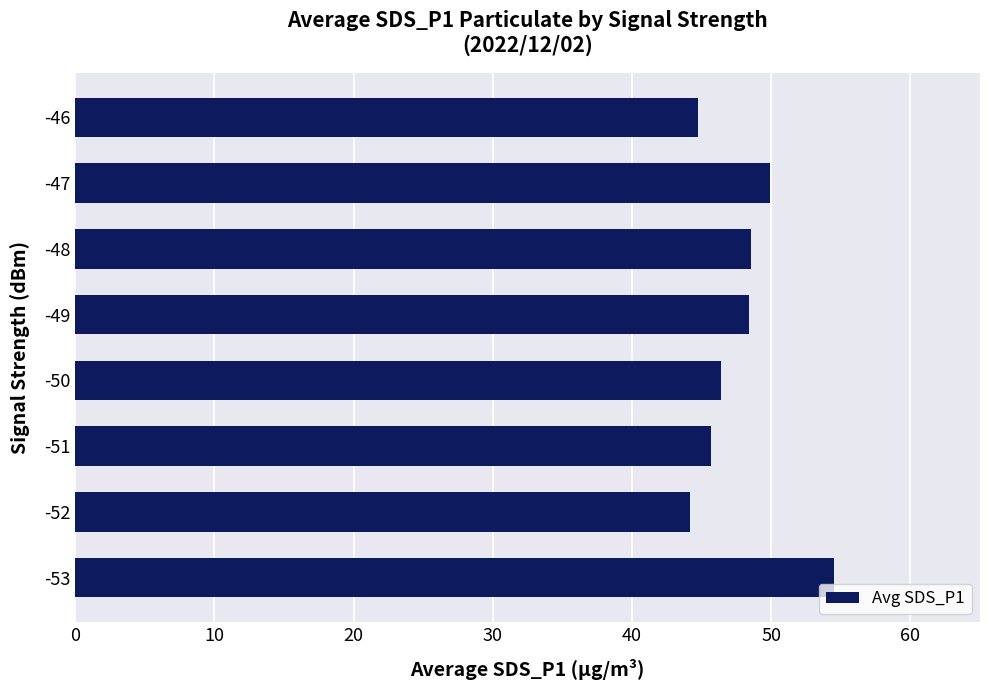

What is the difference between the maximum and second lowest values?

9.8